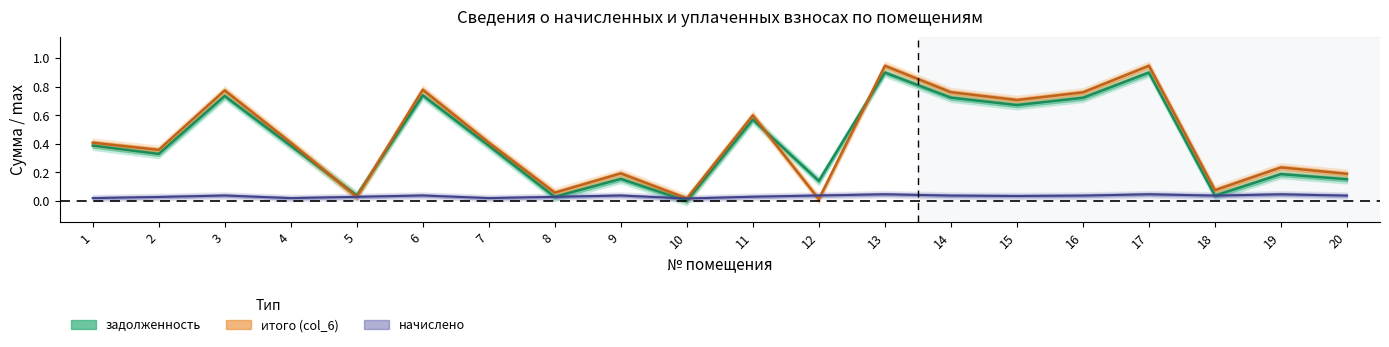

Reading right to left, transcribe all the data shown in this chart.

задолженность: 20=0.2	19=0.2	18=0.0	17=0.9	16=0.7	15=0.7	14=0.7	13=0.9	12=0.1	11=0.6	10=0.0	9=0.2	8=0.0	7=0.4	6=0.7	5=0.0	4=0.4	3=0.7	2=0.3	1=0.4
начислено: 20=0.0	19=0.0	18=0.0	17=0.0	16=0.0	15=0.0	14=0.0	13=0.0	12=0.0	11=0.0	10=0.0	9=0.0	8=0.0	7=0.0	6=0.0	5=0.0	4=0.0	3=0.0	2=0.0	1=0.0
итого (col_6): 20=0.2	19=0.2	18=0.1	17=0.9	16=0.8	15=0.7	14=0.8	13=0.9	12=0.0	11=0.6	10=0.0	9=0.2	8=0.1	7=0.4	6=0.8	5=0.0	4=0.4	3=0.8	2=0.4	1=0.4